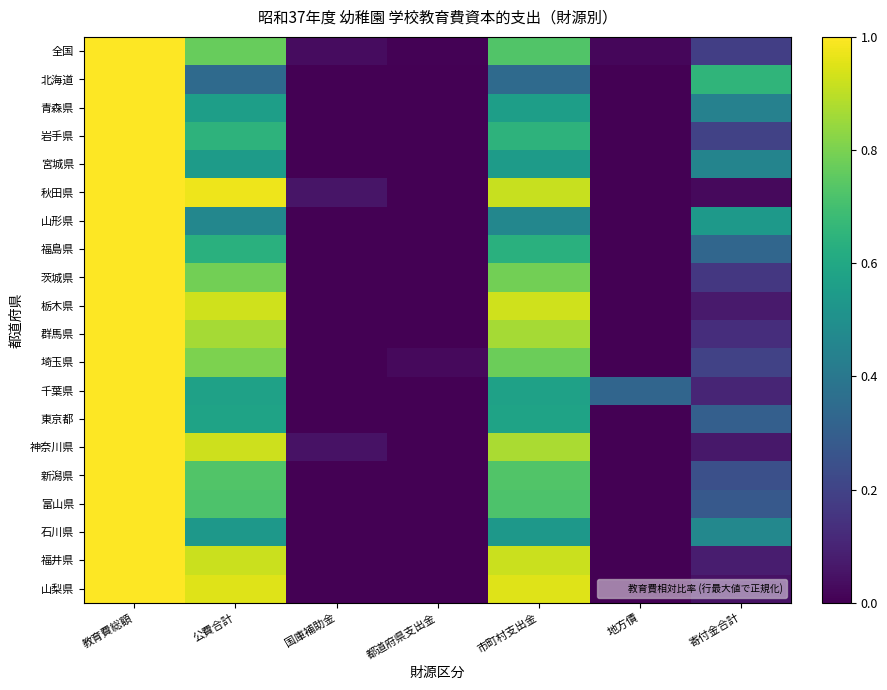

Which series has the largest total across all categories?

秋田県